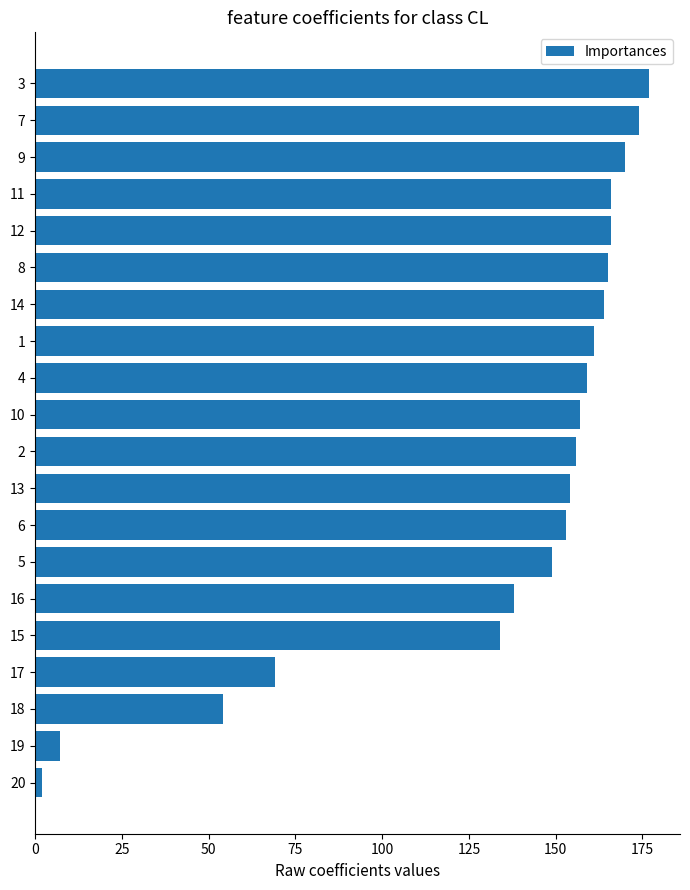

What is the ratio of the value at 15 to the value at 18?

2.5